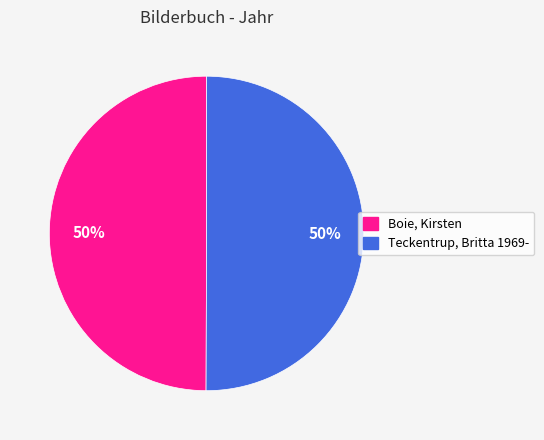

Is the sum of Boie, Kirsten and Teckentrup, Britta 1969- greater than half?

Yes